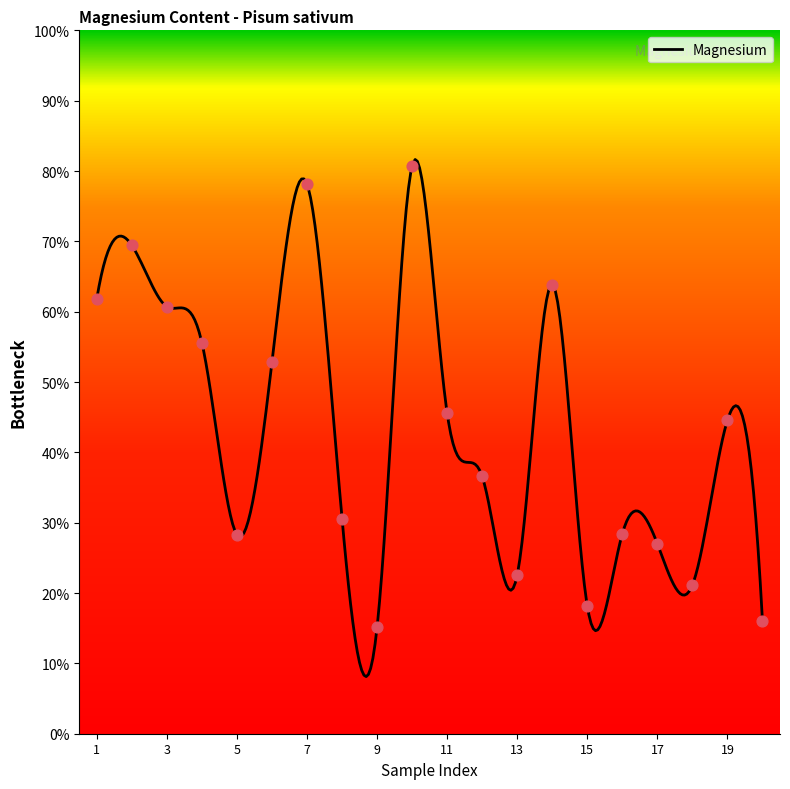

What is the change in value from 6 to 10?

+27.9